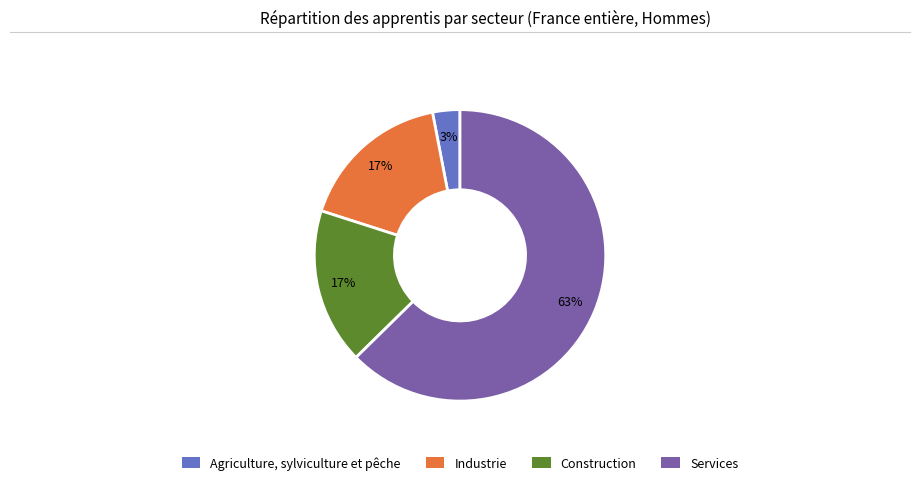

To the nearest percent, what is the difference between the largest and smallest slice percentages?

60%